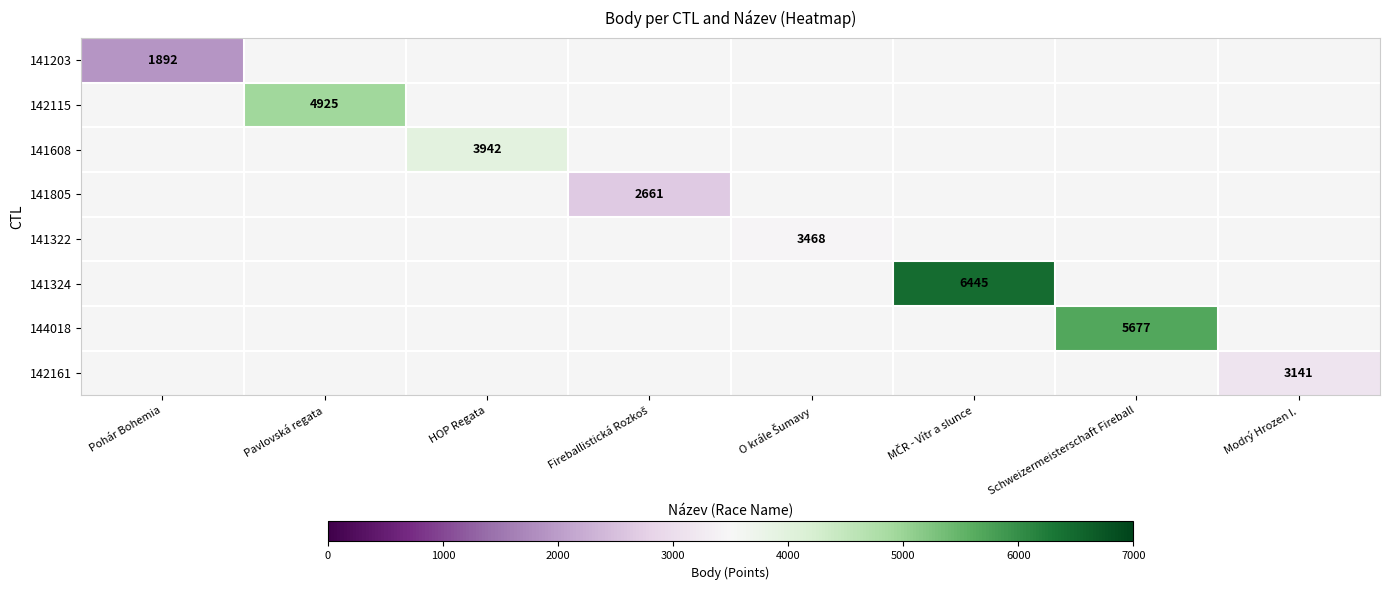

How many values in 142161 are above zero?

1